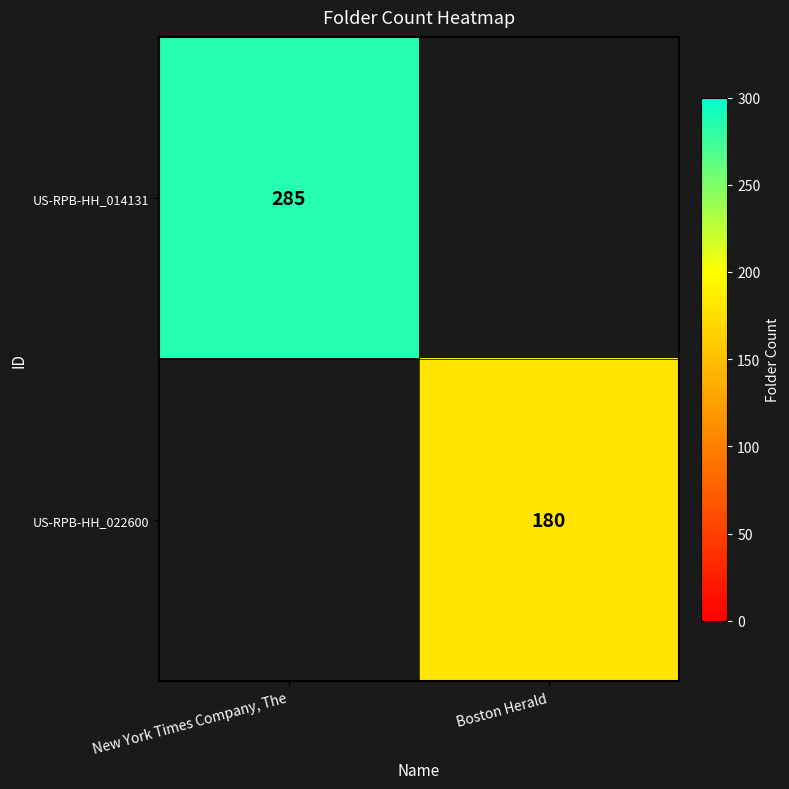

The US-RPB-HH_014131 series shows 285 at New York Times Company, The. True or false?

True